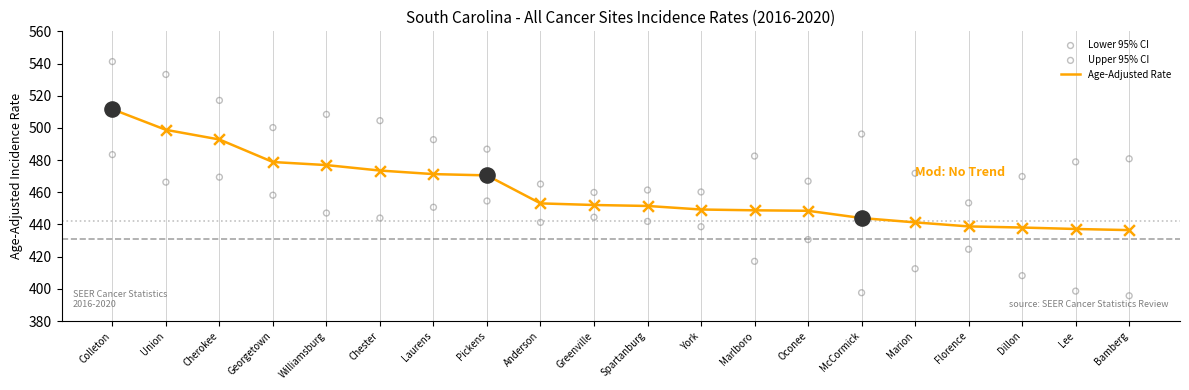

What are all the series names shown in the legend?

Age-Adjusted Rate, Lower 95% CI, Upper 95% CI